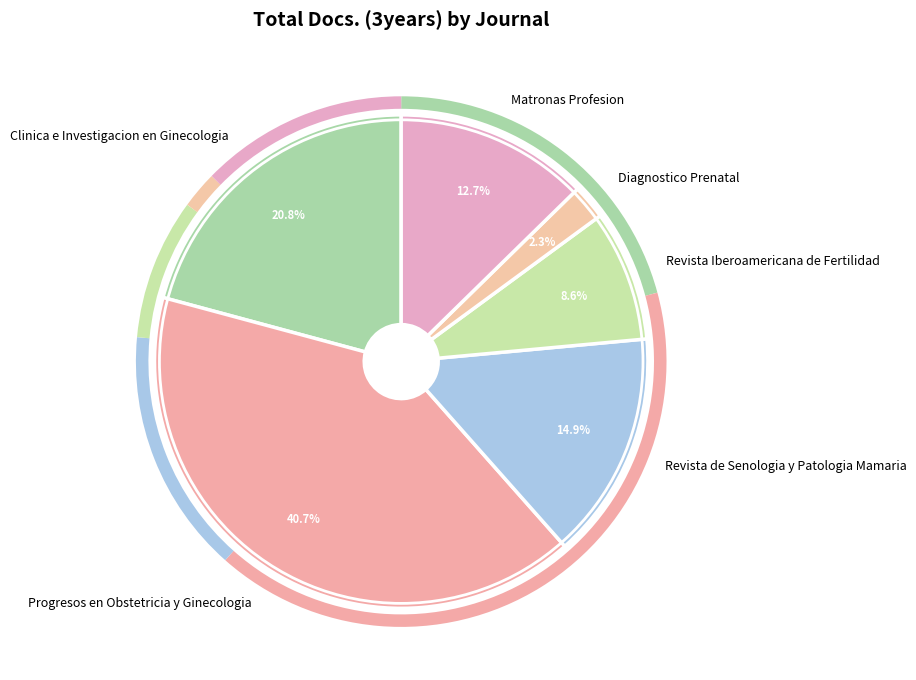

Is the sum of Diagnostico Prenatal and Revista Iberoamericana de Fertilidad greater than half?

No